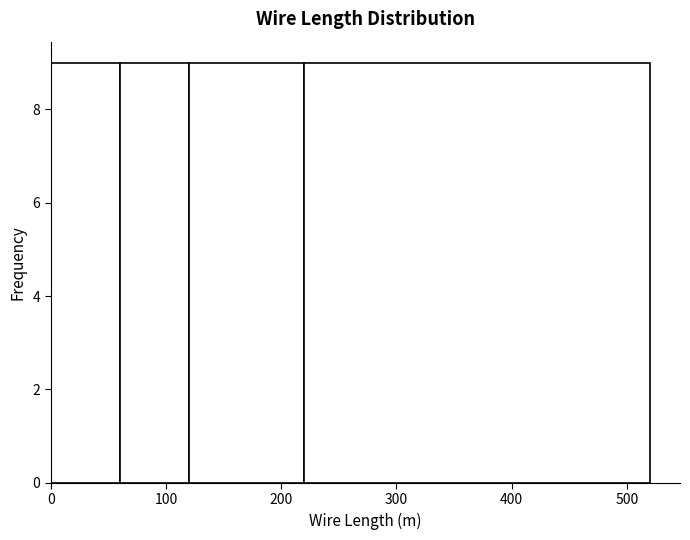

Reading left to right, list every bar in this chart as the range it spans on the x-axis followed by its height. The values are not printed on the chart, so give them approximately, as read against the axis.

0 to 60: 9
60 to 120: 9
120 to 220: 9
220 to 520: 9